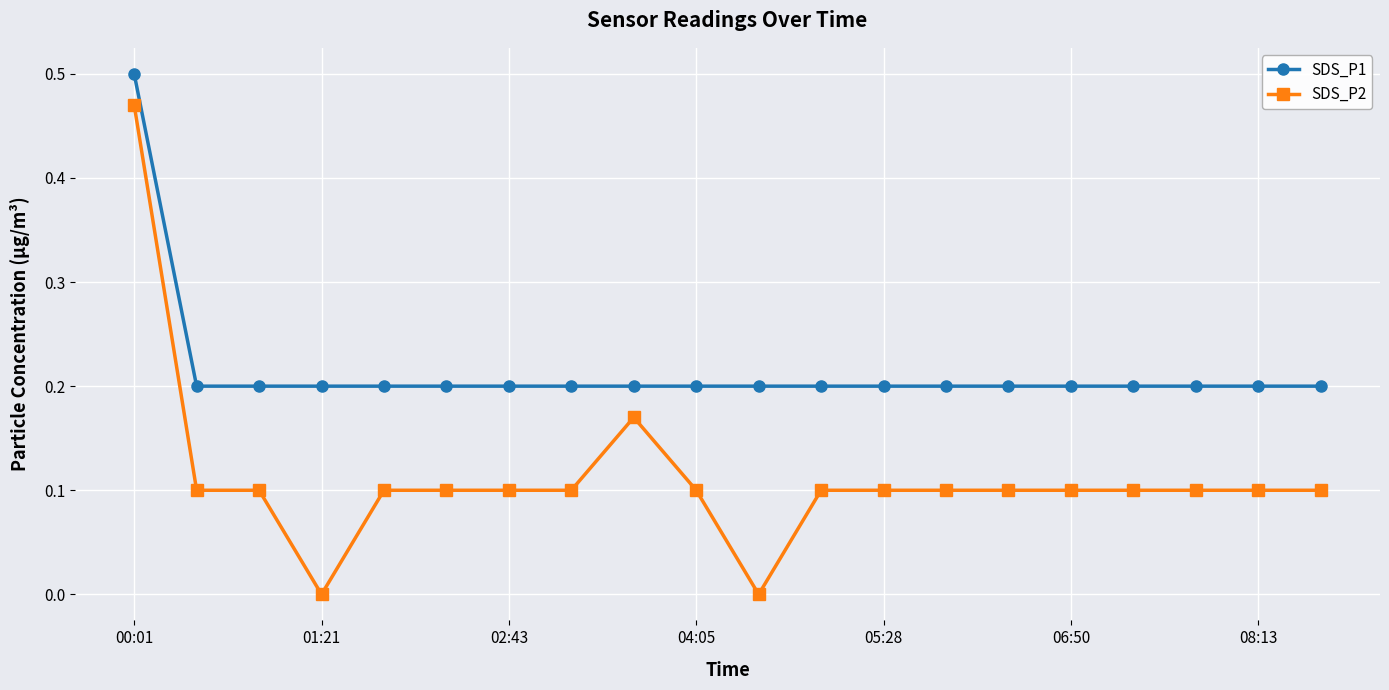

List the series in order of their overall mean, highest first.

SDS_P1, SDS_P2